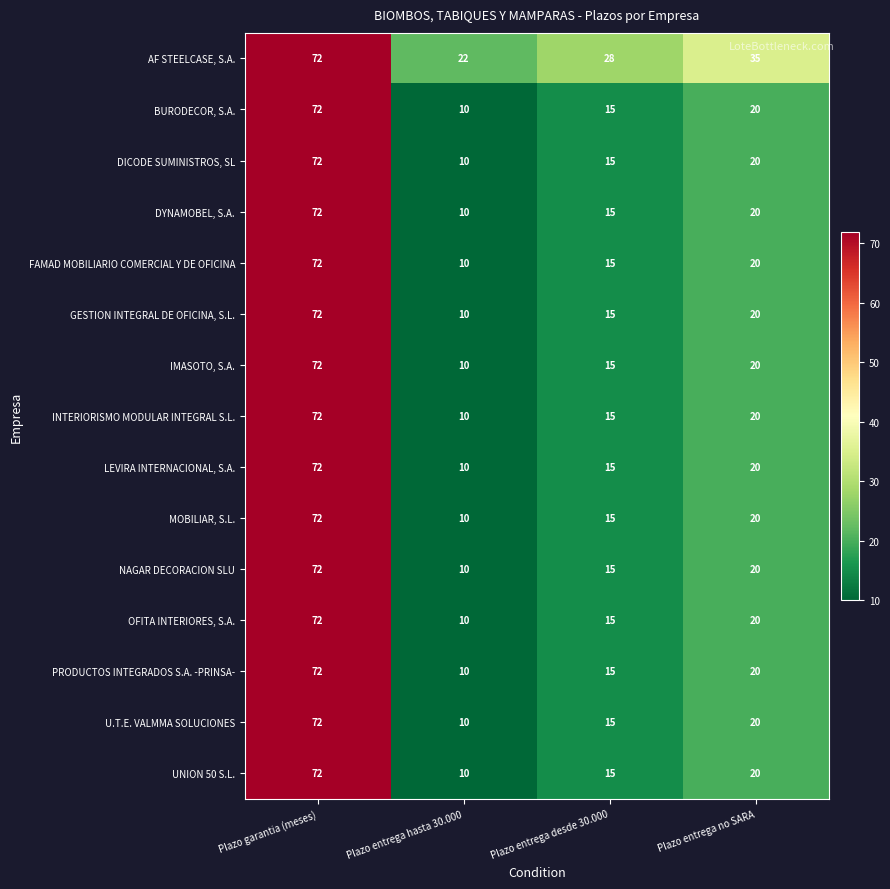

List the labels in order of MOBILIAR, S.L. value, largest first.

Plazo garantia (meses), Plazo entrega no SARA, Plazo entrega desde 30.000, Plazo entrega hasta 30.000